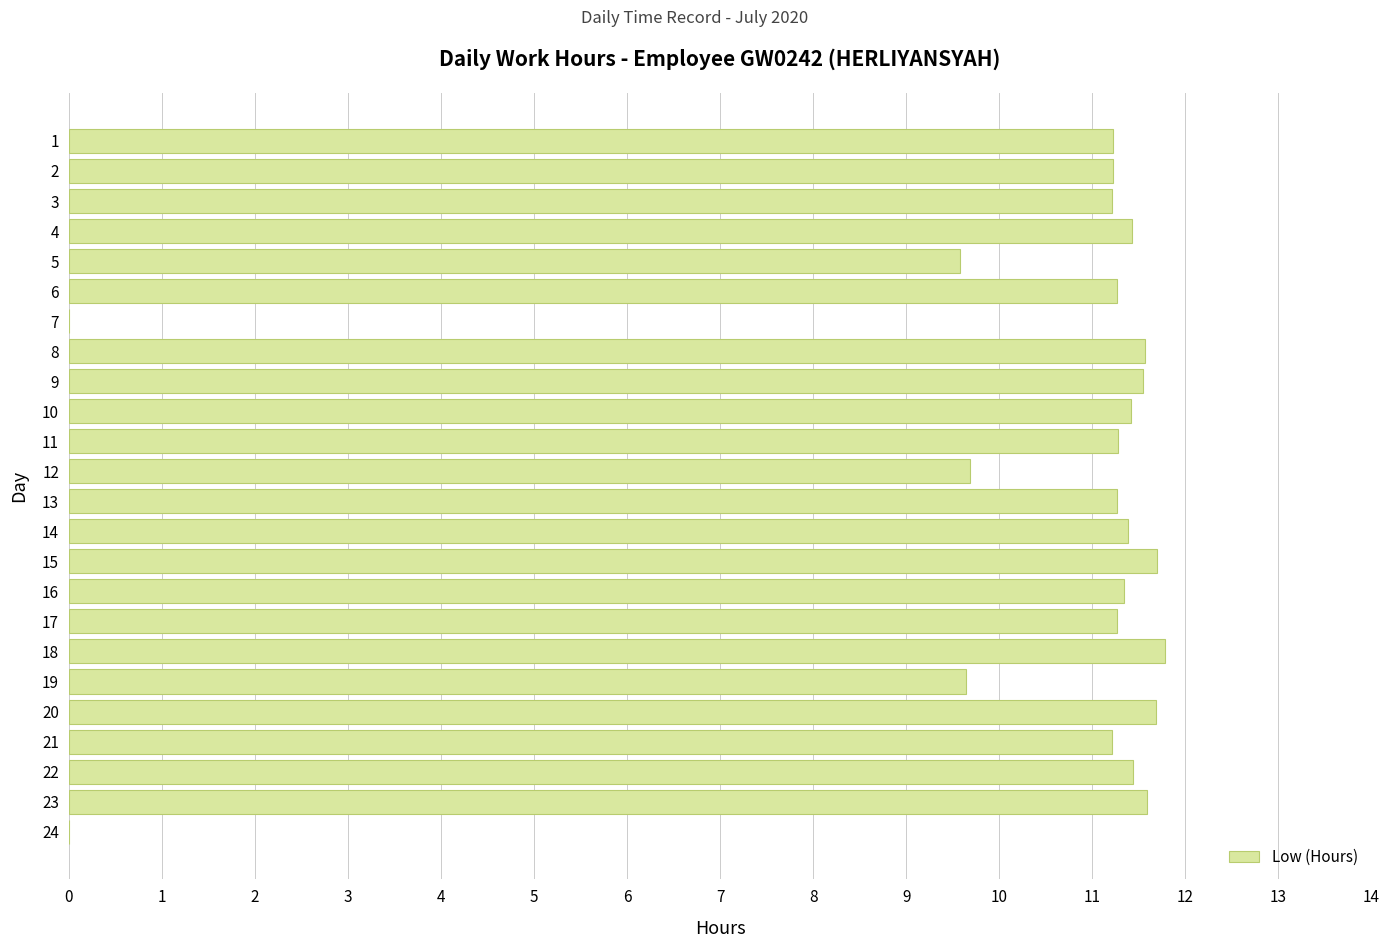

How many data points does each series have?

24